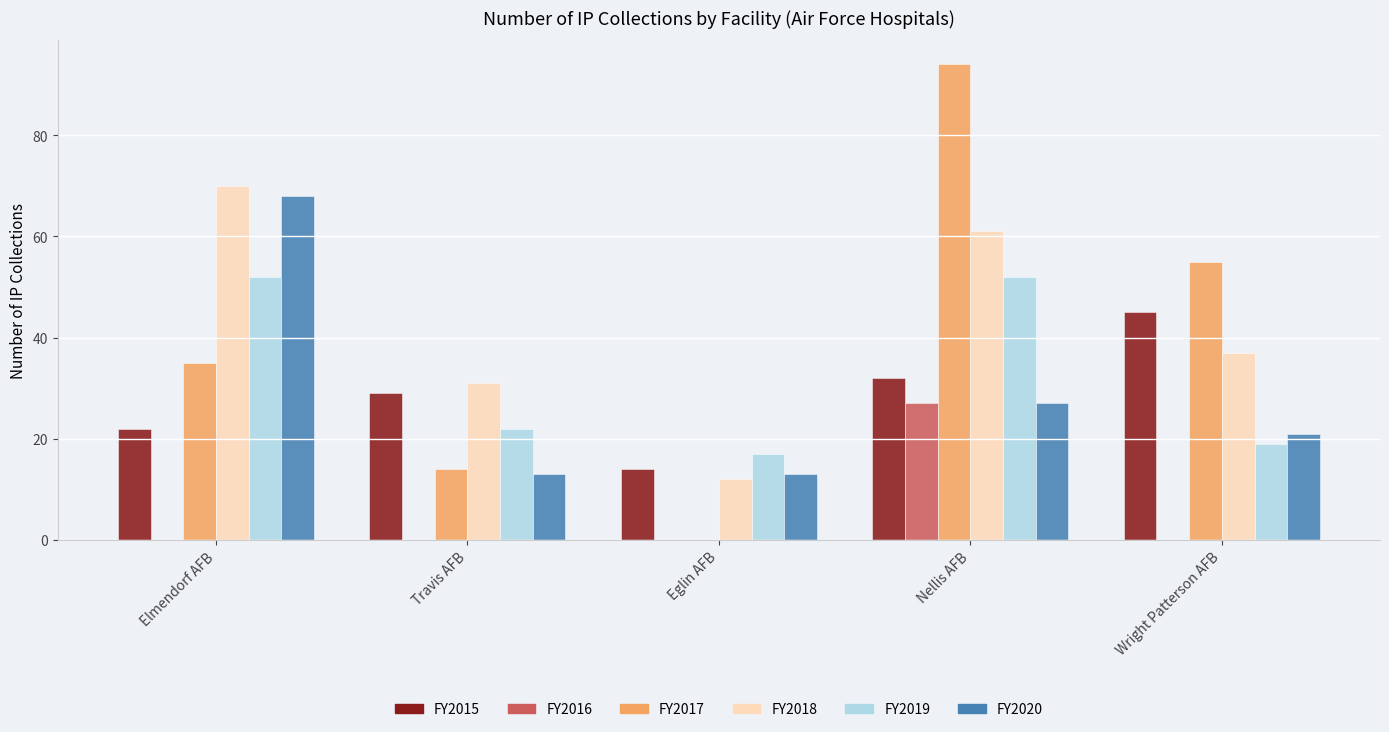

How many FY2018 values are between 31 and 61?

3